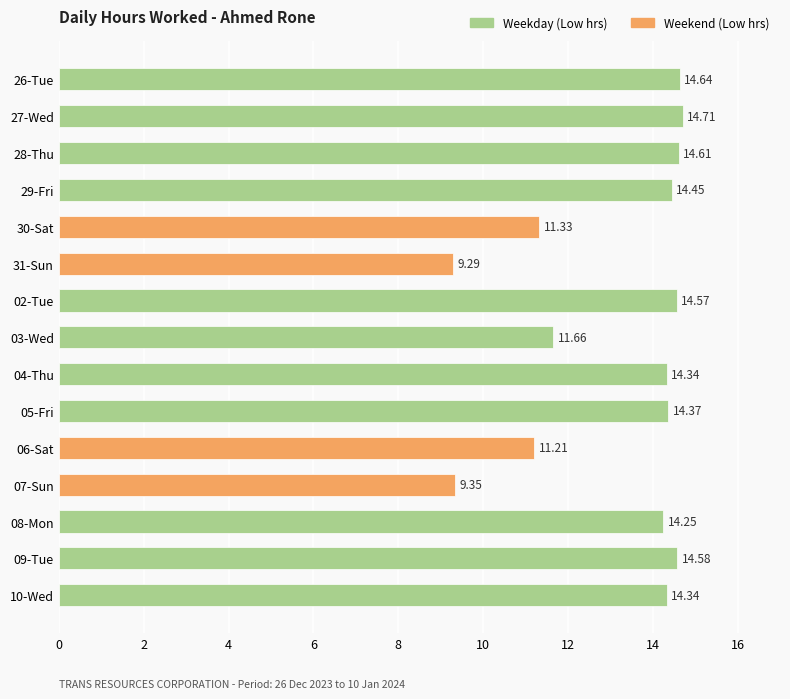

Which has a higher value, 27-Wed or 07-Sun?

27-Wed